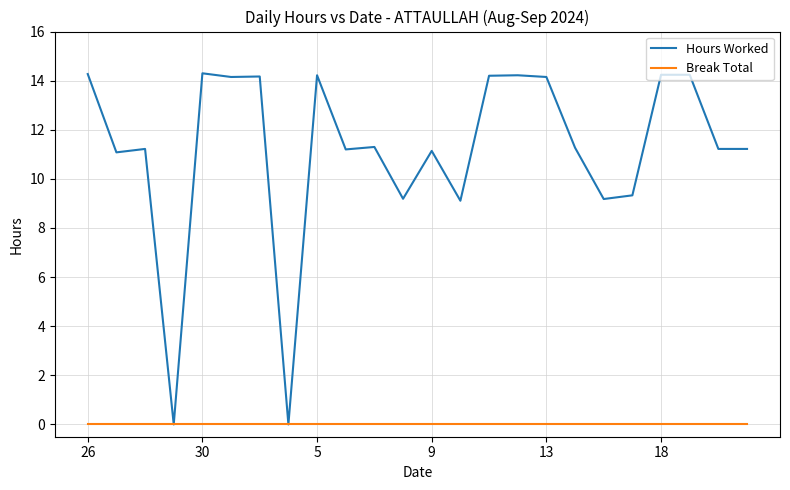

What is the maximum value shown in the chart?

14.3